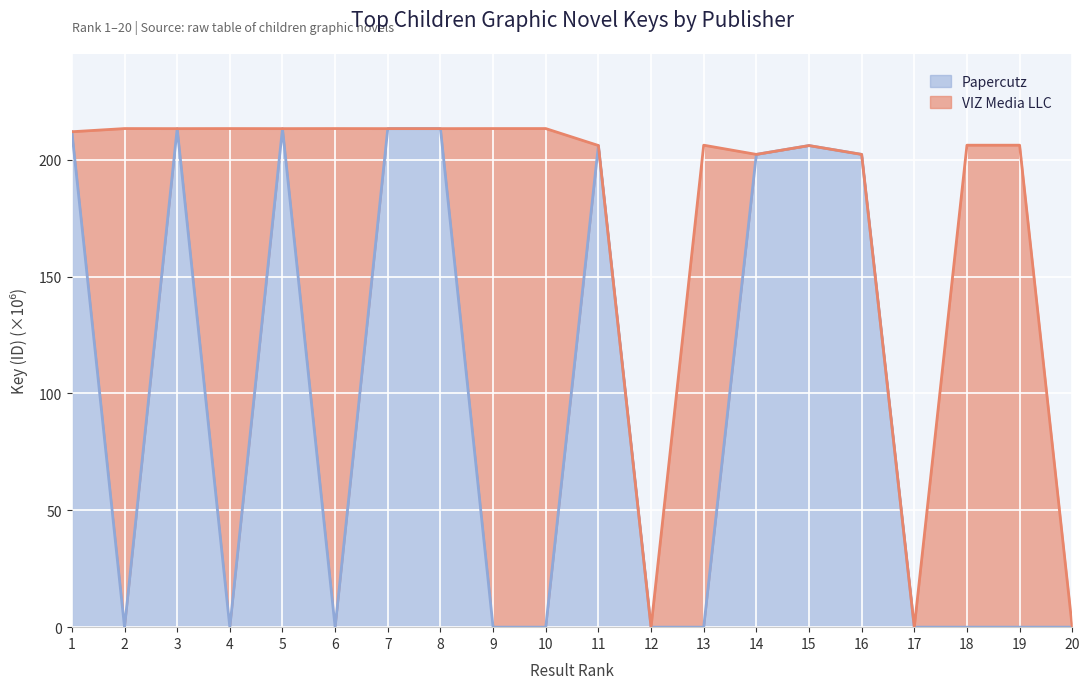

Reading right to left, list all the values displayed in this chart.

20=0.0	19=0.0	18=0.0	17=0.0	16=202.3	15=206.1	14=202.3	13=0.0	12=0.0	11=206.1	10=0.0	9=0.0	8=213.3	7=213.3	6=0.0	5=213.3	4=0.0	3=213.3	2=0.0	1=212.0